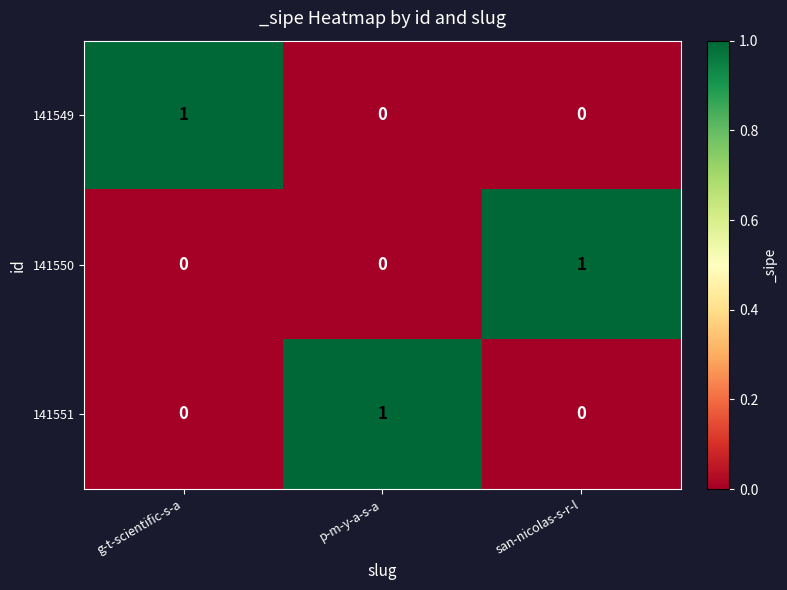

The 141551 series shows -1 at g-t-scientific-s-a. True or false?

False